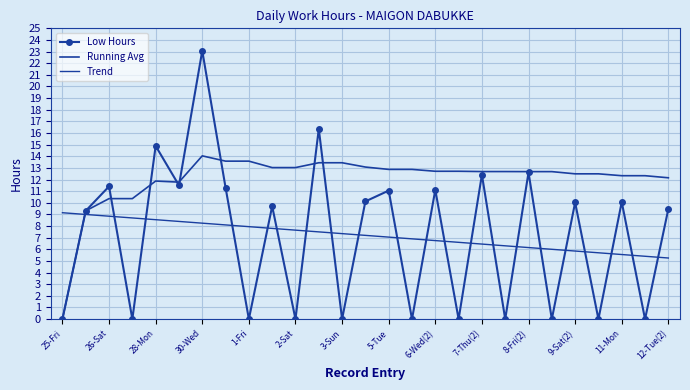

Reading right to left, what are all the values shown in this chart?

Low Hours: 9.5	0.0	10.1	0.0	10.0	0.0	12.6	0.0	12.4	0.0	11.1	0.0	11.1	10.1	0.0	16.4	0.0	9.7	0.0	11.3	23.1	11.5	14.9	0.0	11.4	9.3	0.0
Running Avg: 12.2	12.3	12.3	12.5	12.5	12.7	12.7	12.7	12.7	12.7	12.7	12.9	12.9	13.1	13.4	13.4	13.0	13.0	13.6	13.6	14.0	11.8	11.9	10.4	10.4	9.3	0.0
Trend: 5.3	5.4	5.6	5.7	5.9	6.0	6.2	6.3	6.5	6.6	6.8	6.9	7.1	7.2	7.4	7.5	7.6	7.8	7.9	8.1	8.2	8.4	8.5	8.7	8.8	9.0	9.1